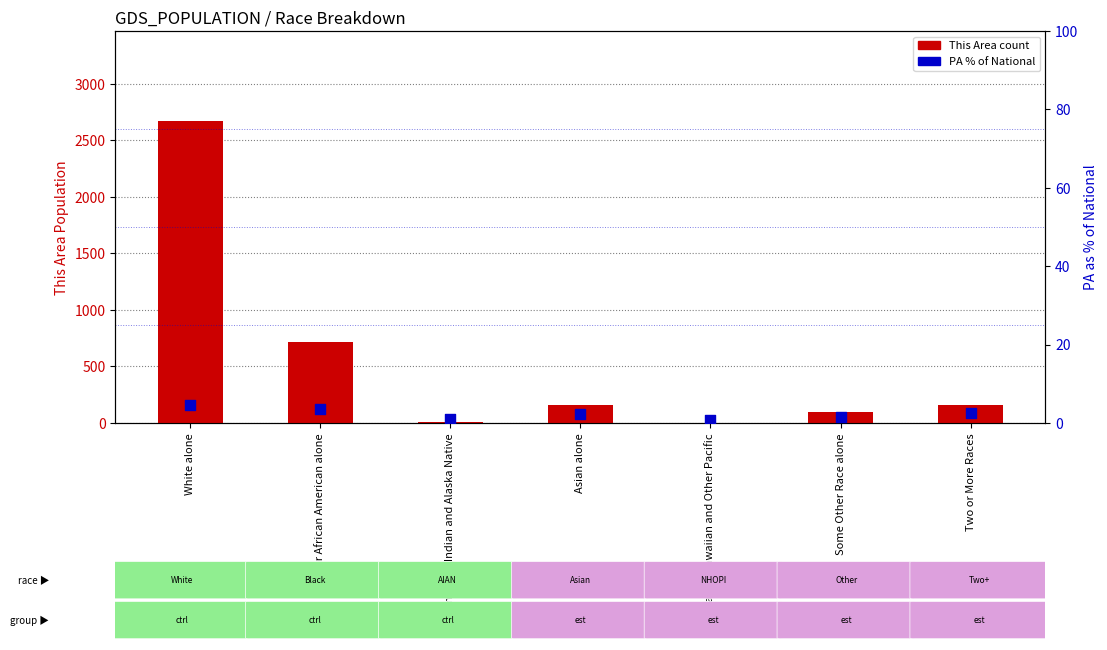

Which series contains the highest Y value?

This Area (count)